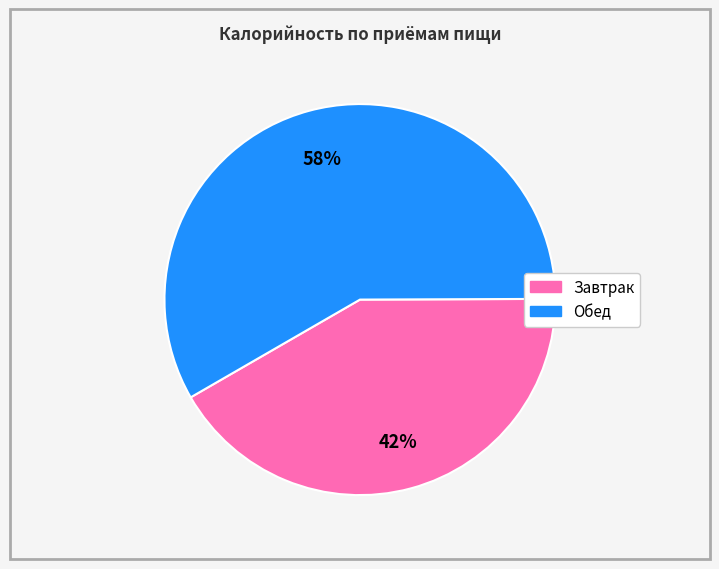

What percentage is the Завтрак slice, to the nearest percent?

42%